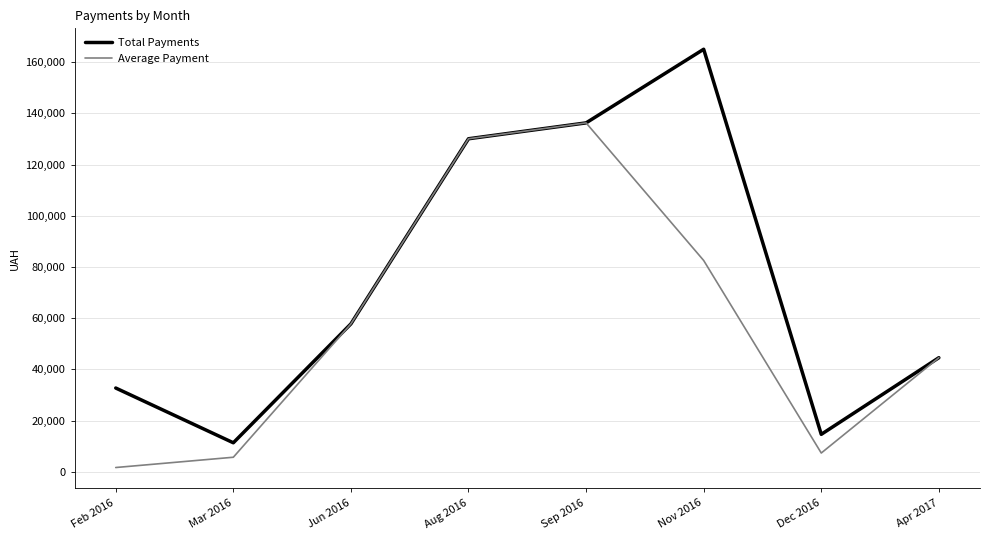

Rank the series by their maximum value, from highest to lowest.

Total Payments, Average Payment